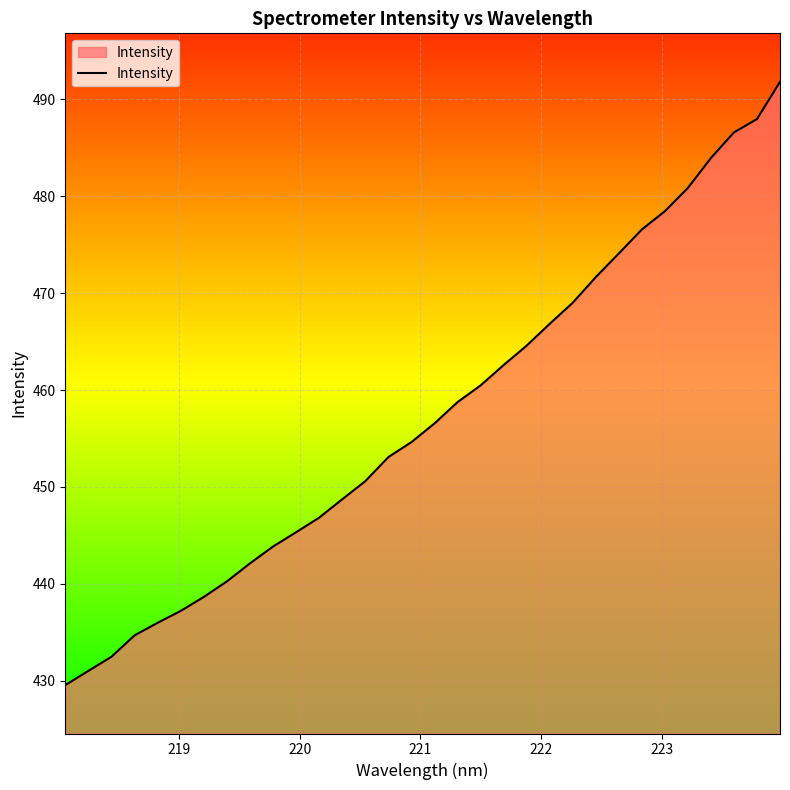

What is the average value?

457.4